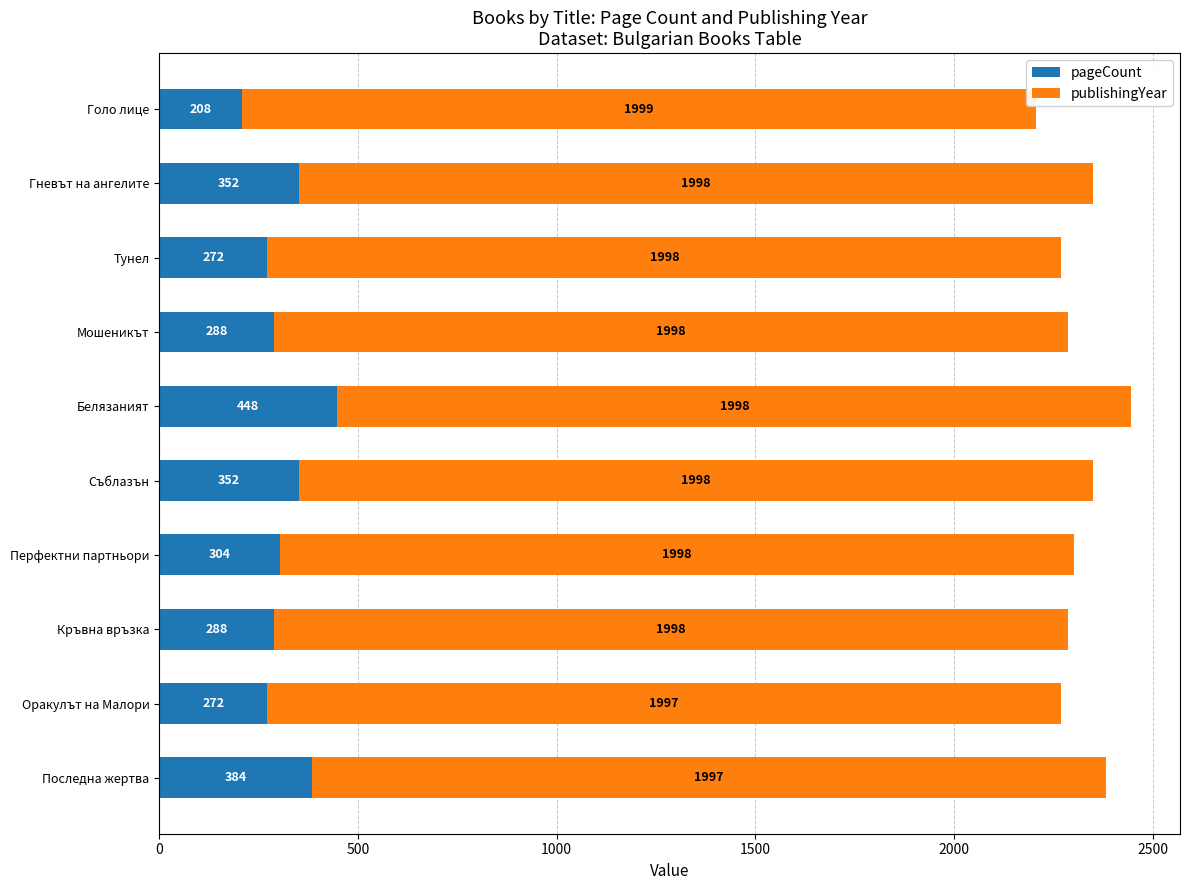

What is the difference between the pageCount values at Кръвна връзка and Последна жертва?

96